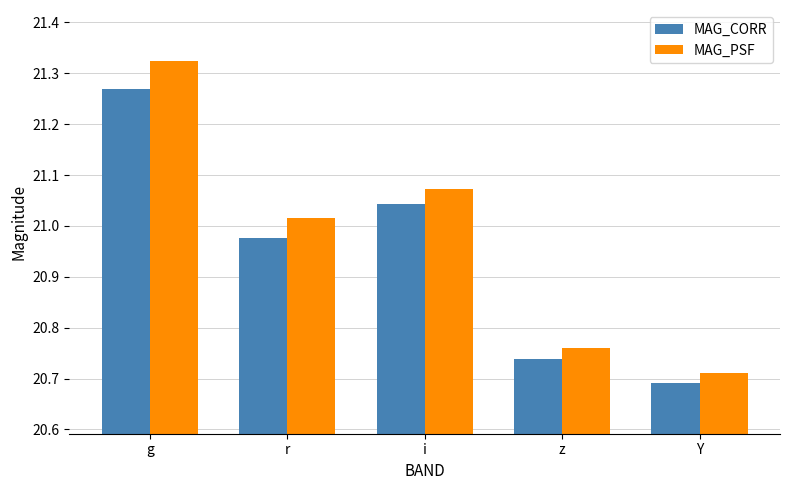

Between z and Y, which series saw the biggest shift?

MAG_PSF